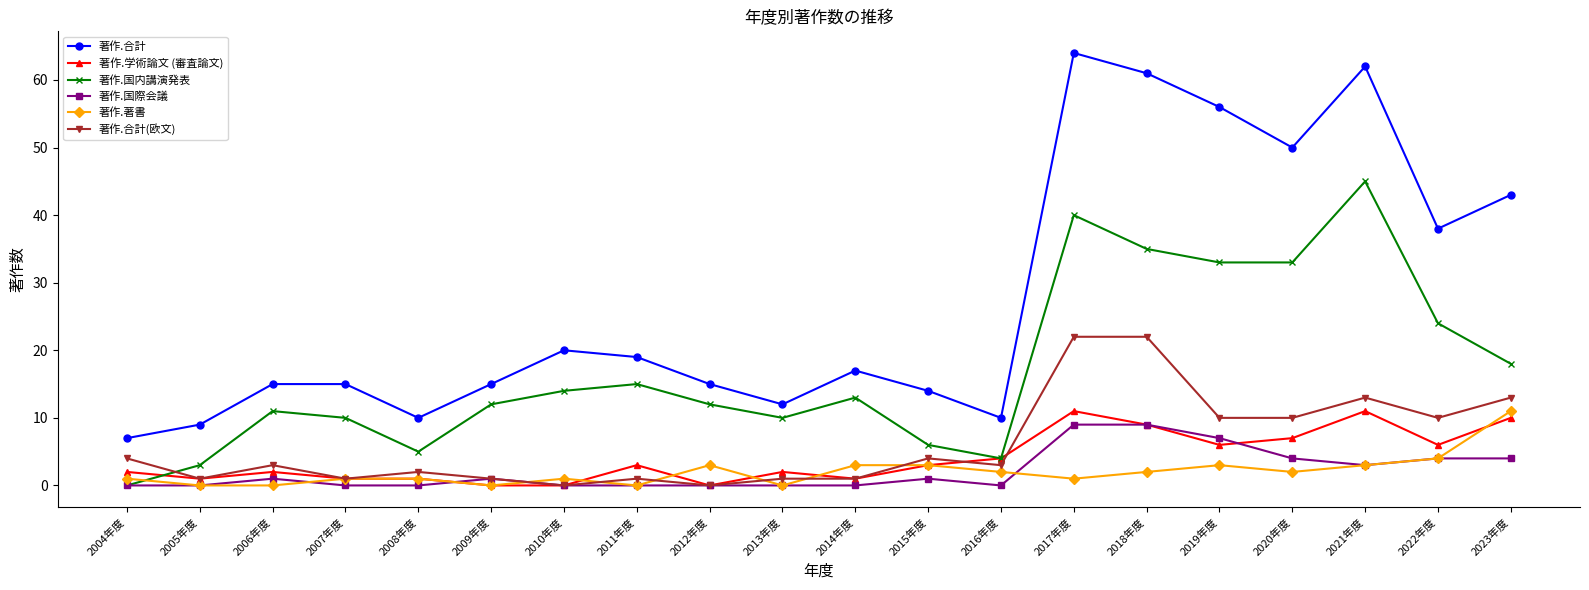

What is the maximum value shown in the chart?

64